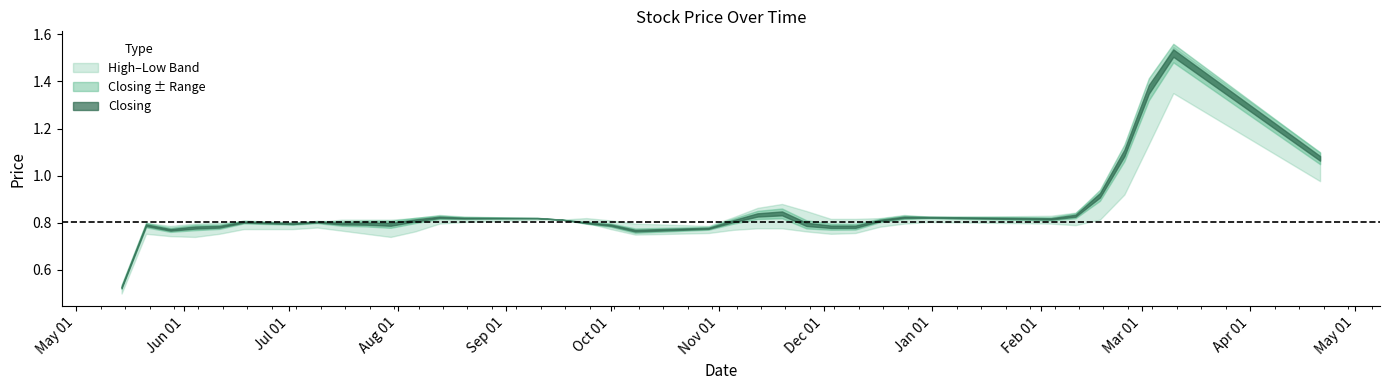

List the series in order of their overall mean, highest first.

high, closing, low